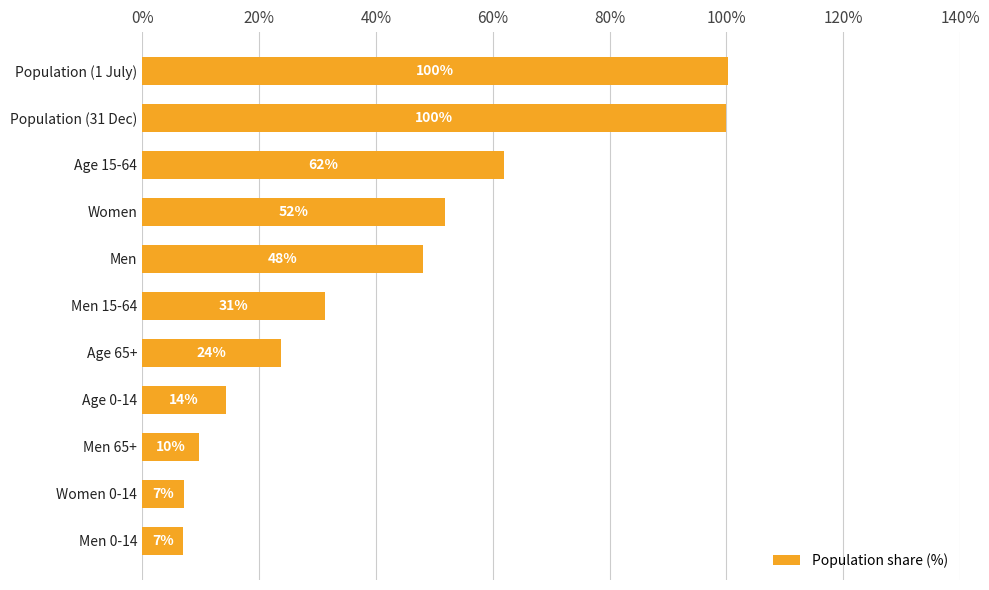

How many bars are there in total?

11